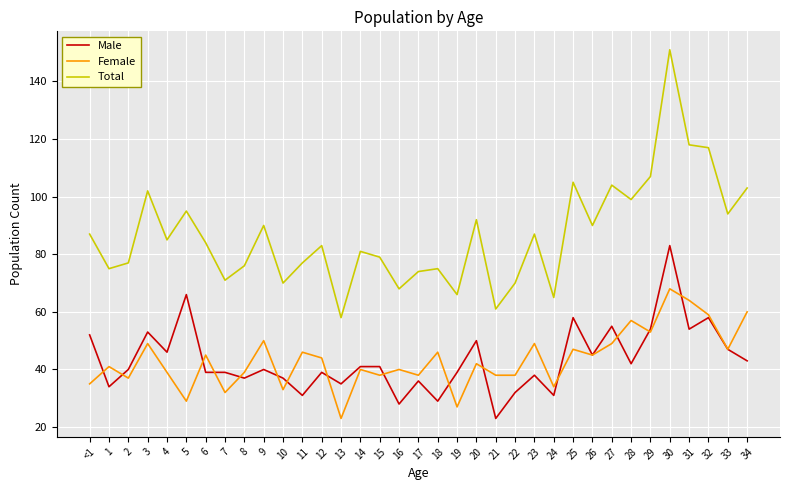

Rank the series at 31 from highest to lowest value.

Total, Female, Male